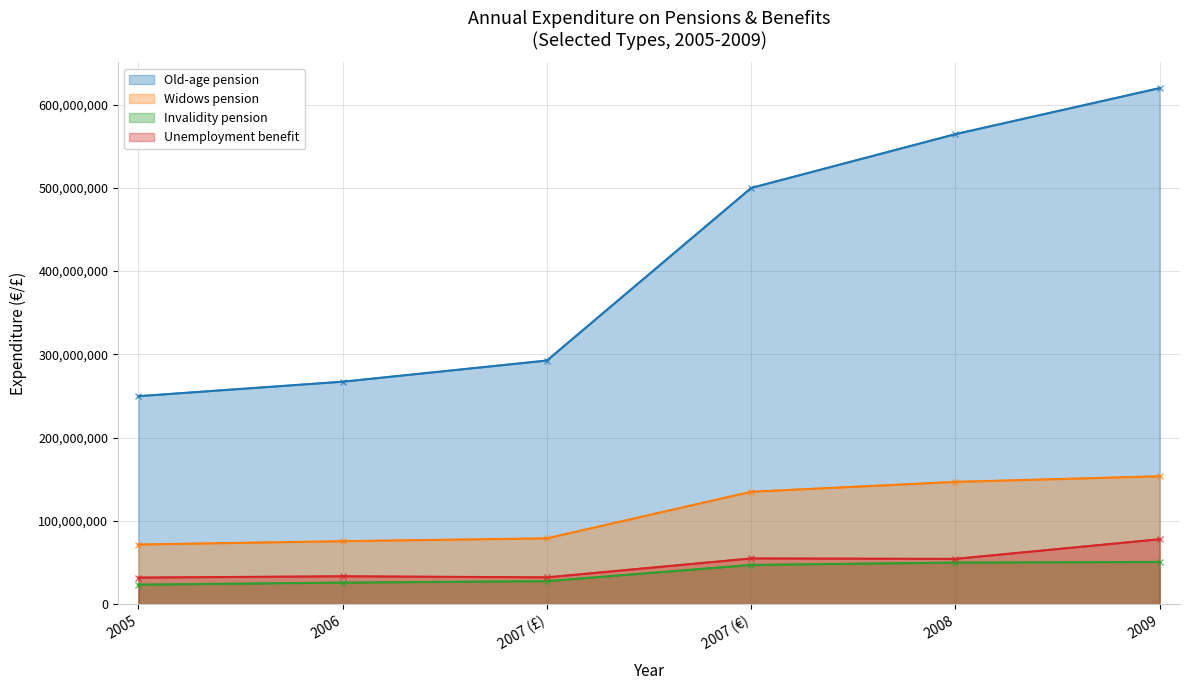

List the series in order of their peak value, highest first.

Old-age pension, Widows pension, Unemployment benefit, Invalidity pension